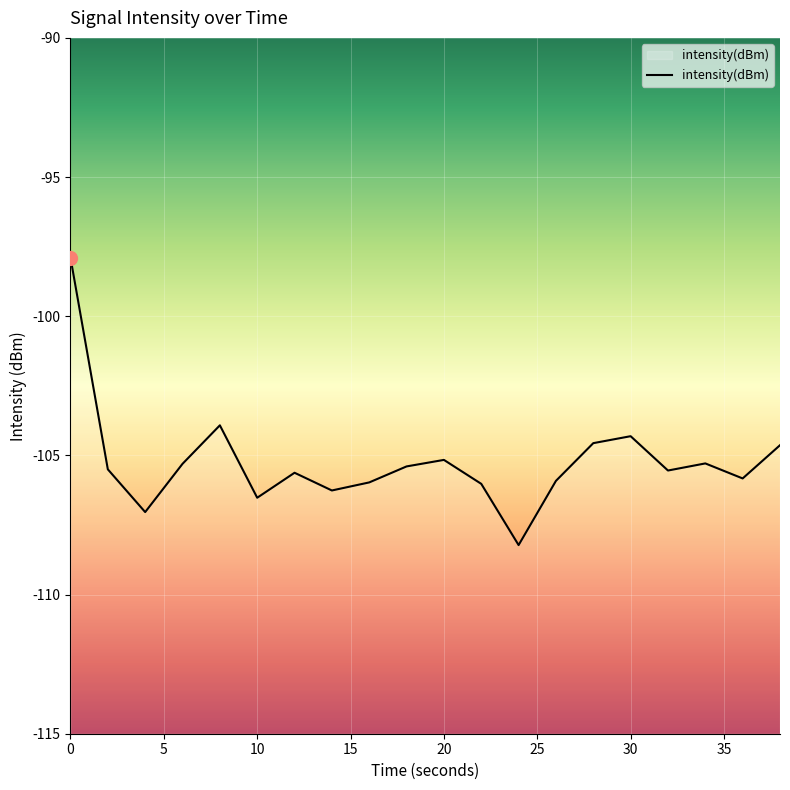

What is the smallest value displayed?

-108.2